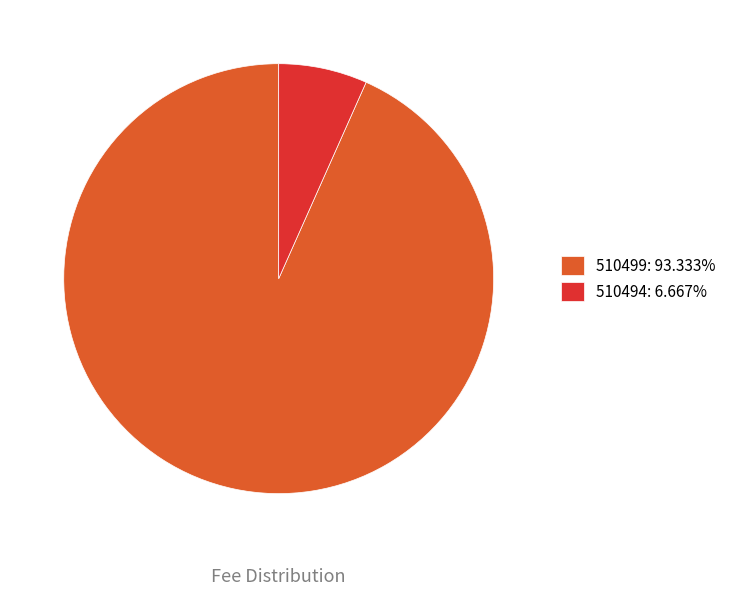

What is the majority slice?

510499